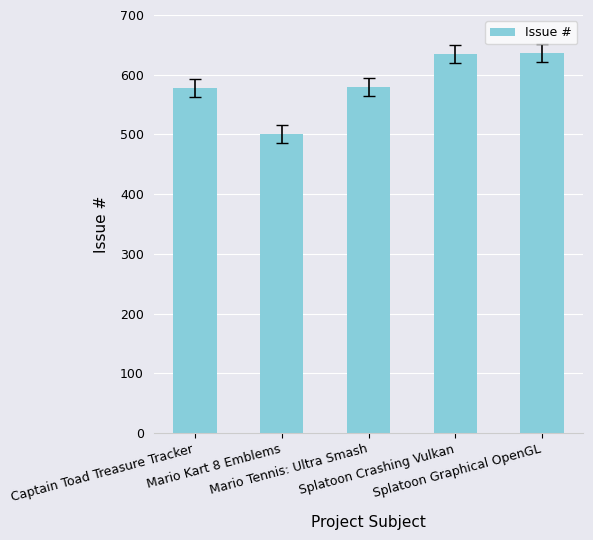

What is the sum of all values?

2929